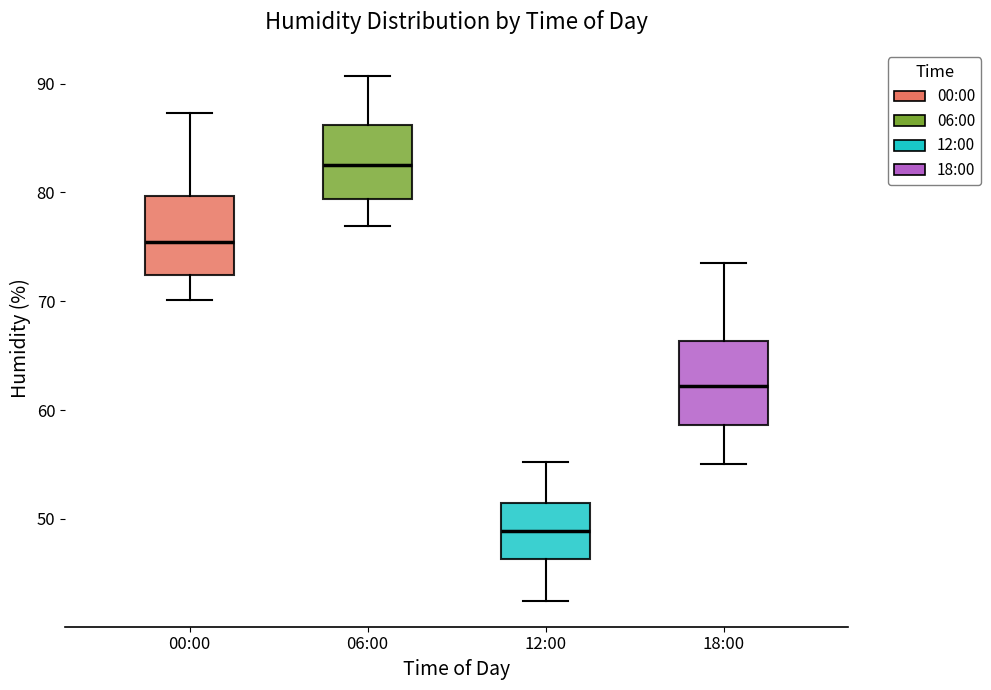

Where is the upper edge of the box for 06:00 on the y-axis? The values are not printed on the chart, so give them approximately, as read against the axis.

86